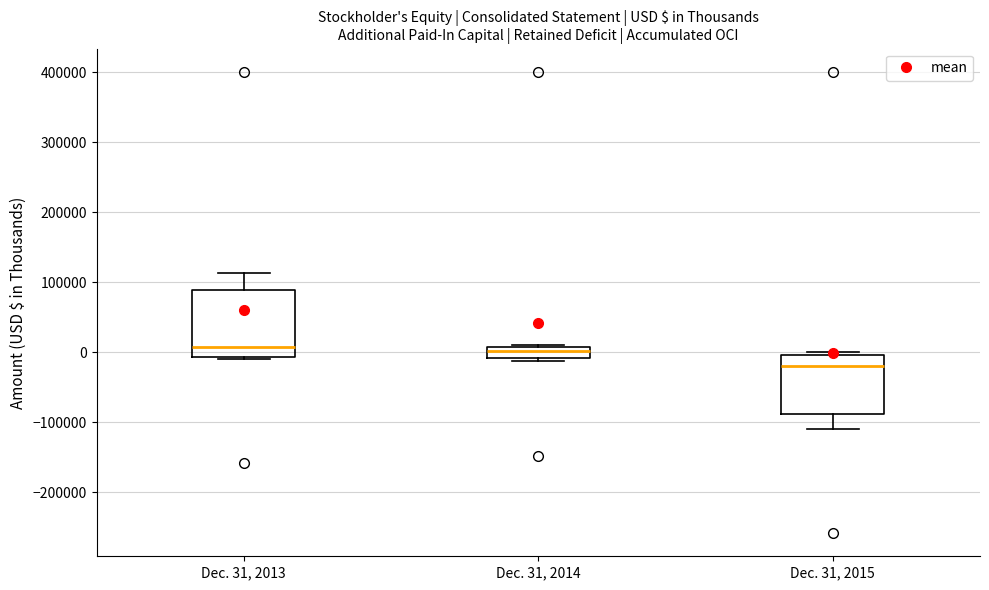

Reading left to right, read every box against the y-axis: the position of its median line, the range the box covers, and the ends of its whiskers. The values are not printed on the chart, so give them approximately, as read against the axis.

Dec. 31, 2013: median 10000, box -10000 to 90000, whiskers -10000 to 110000
Dec. 31, 2014: median 0, box -10000 to 10000, whiskers -10000 (just below the box's lower edge) to 10000
Dec. 31, 2015: median -20000, box -90000 to 0, whiskers -110000 to 0 (just above the box's upper edge)